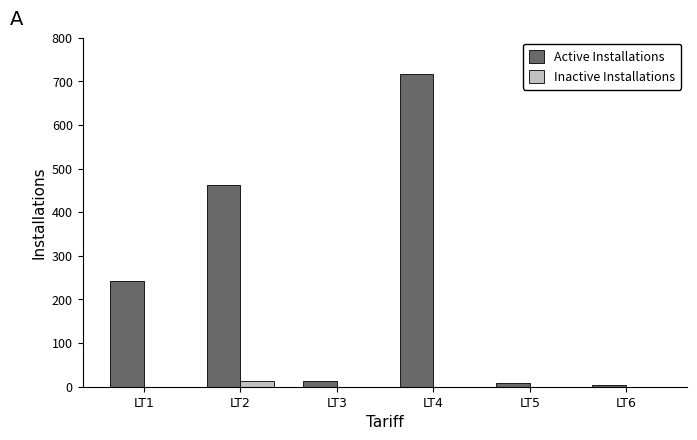

Which label corresponds to the largest value in the chart?

LT4